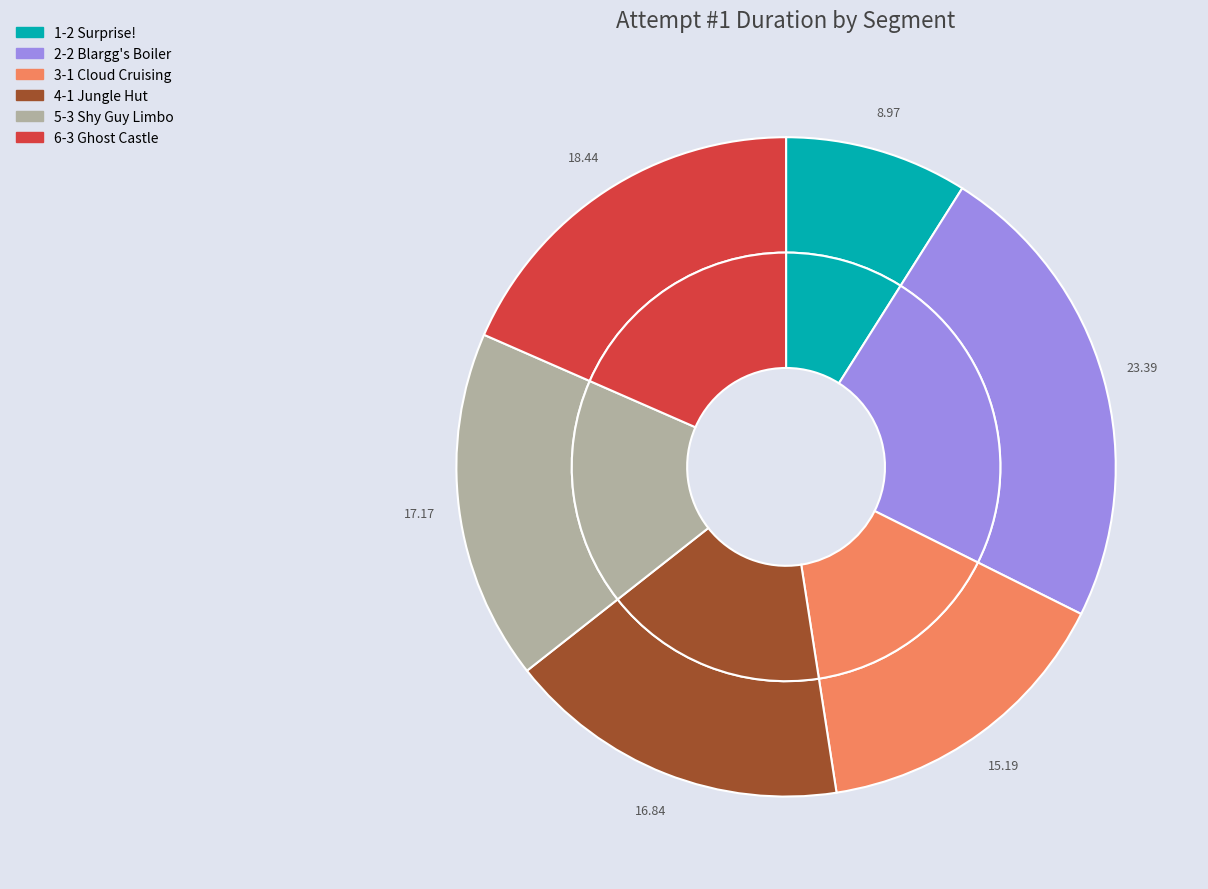

What percentage is the 2-2 Blargg's Boiler slice, to the nearest percent?

23%